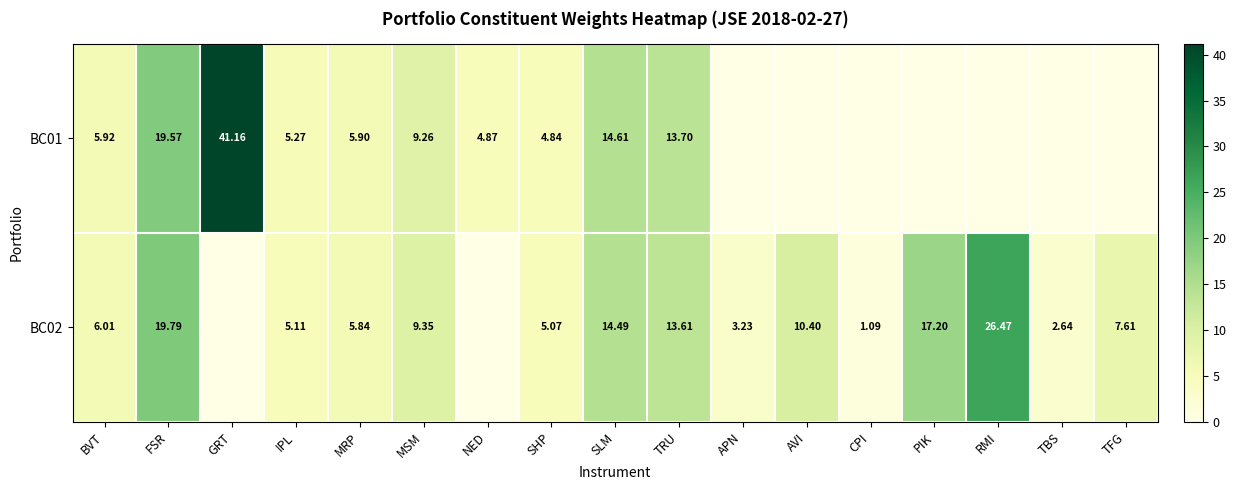

List the series in order of their peak value, lowest first.

BC02, BC01